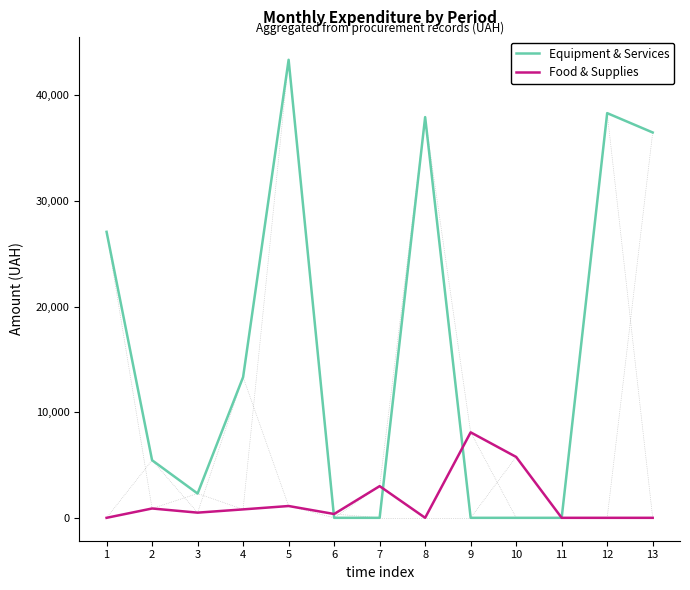

Which series has the largest range (max minus min)?

Equipment & Services